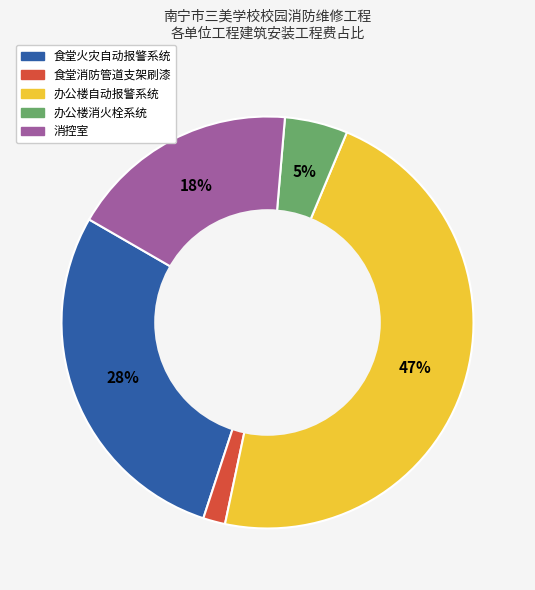

To the nearest percent, what is the difference between the 办公楼自动报警系统 and 办公楼消火栓系统 slice percentages?

42%